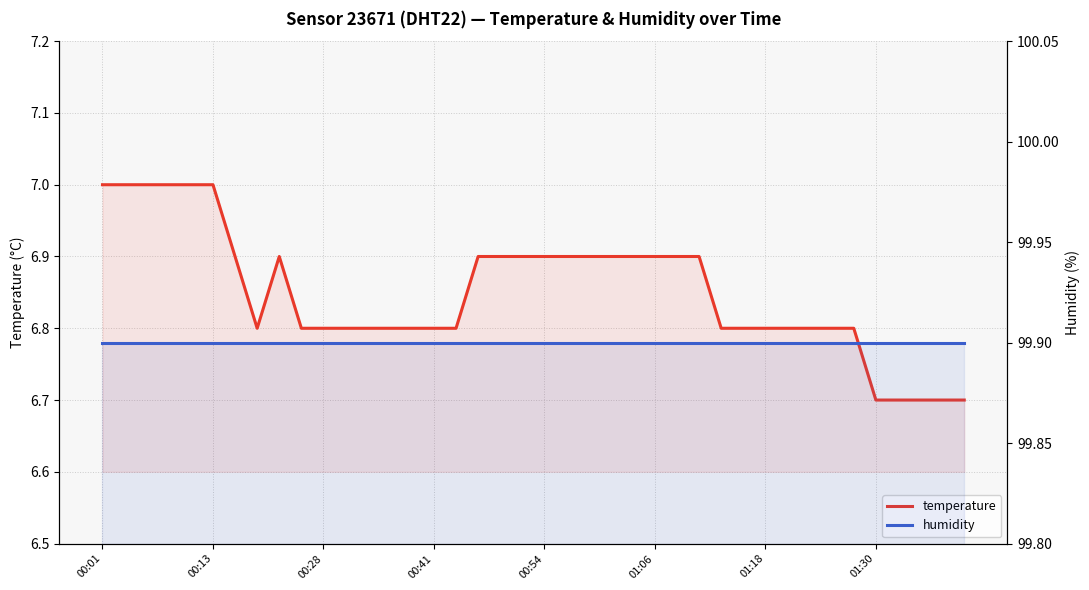

The value of temperature at 23 is 11.2. True or false?

False